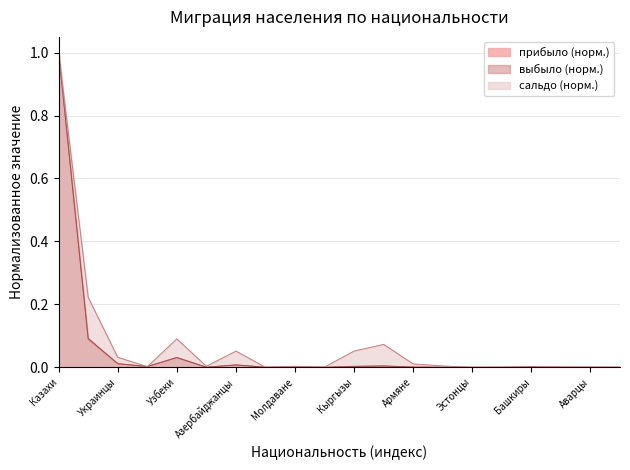

What is the value of the прибыло point at the 2nd from the left?

0.1